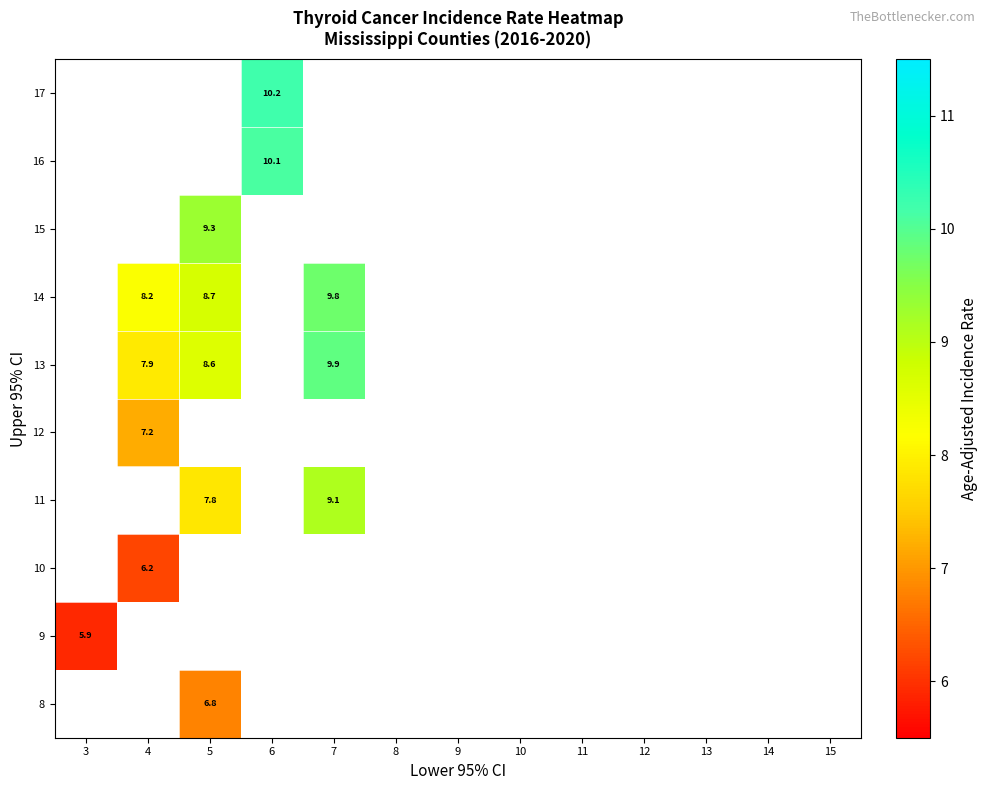

How many data points does each series have?

13